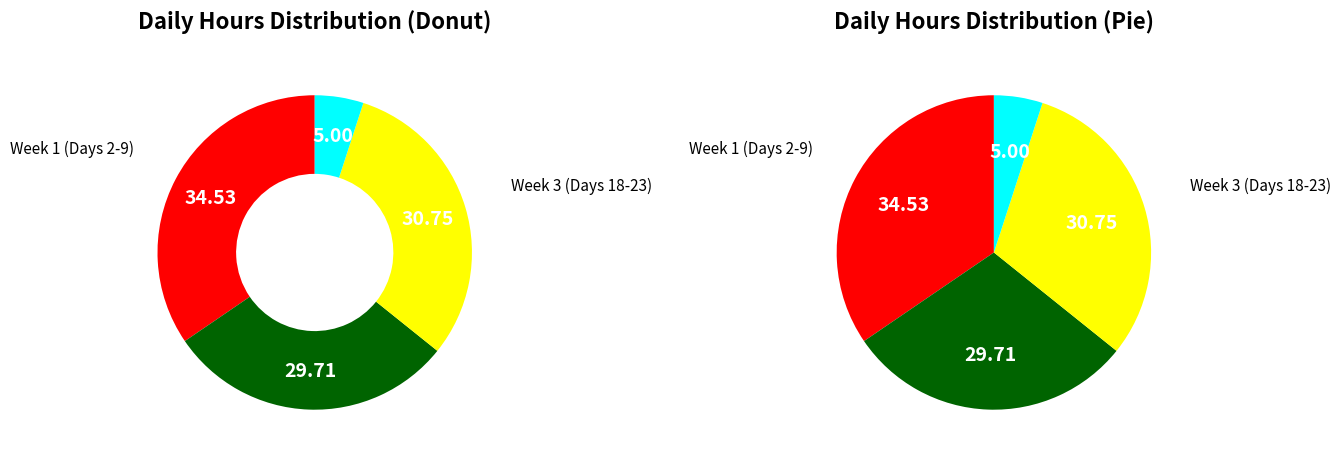

Is there any slice that represents more than half of the pie?

No